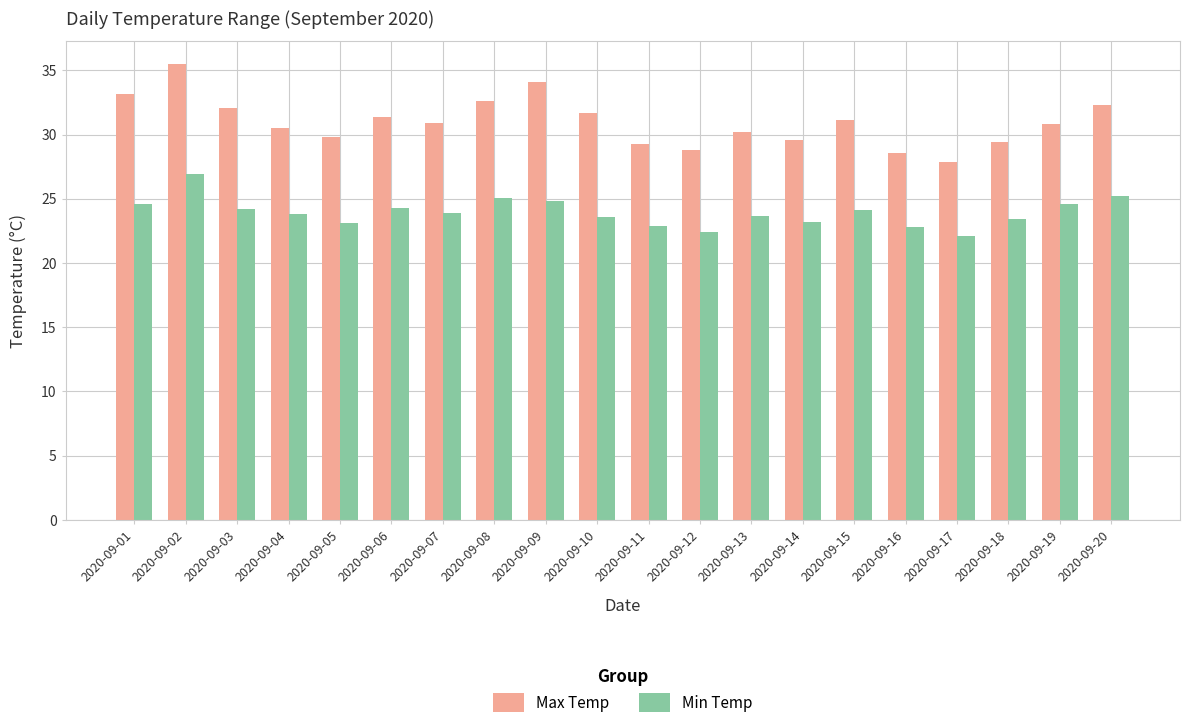

List the series in order of their peak value, lowest first.

Min Temp, Max Temp